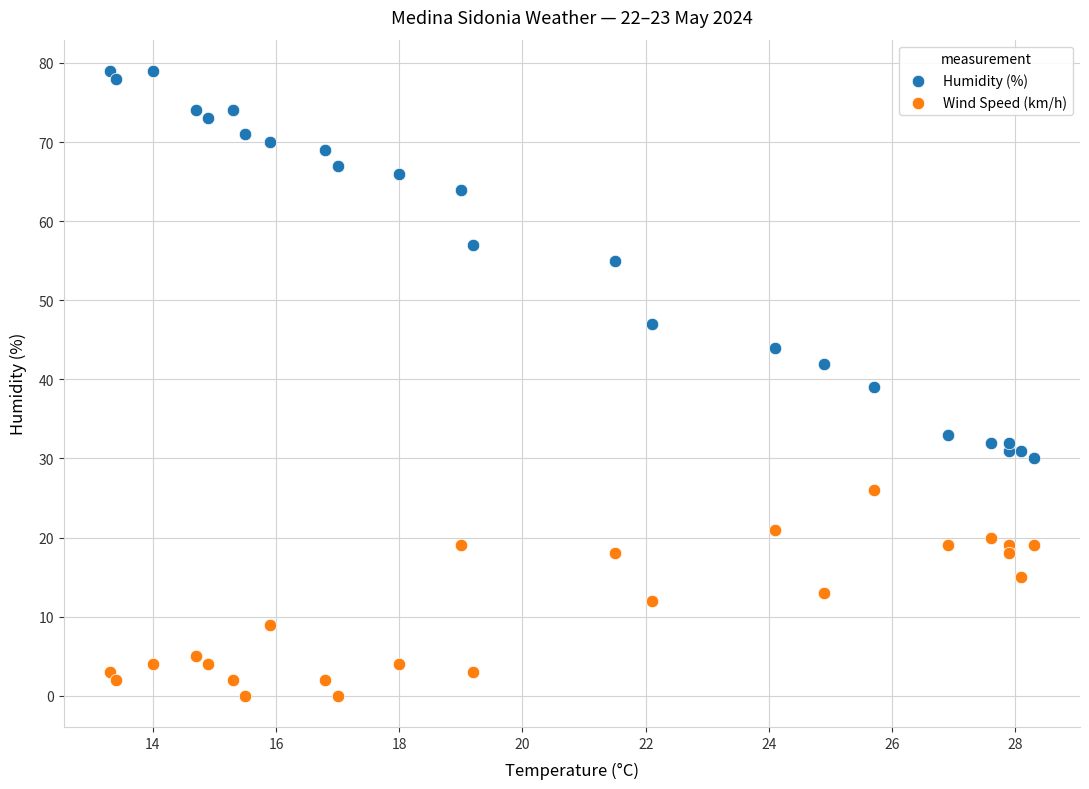

In the Humidity (%) series, what Y value is closest to 54?

55